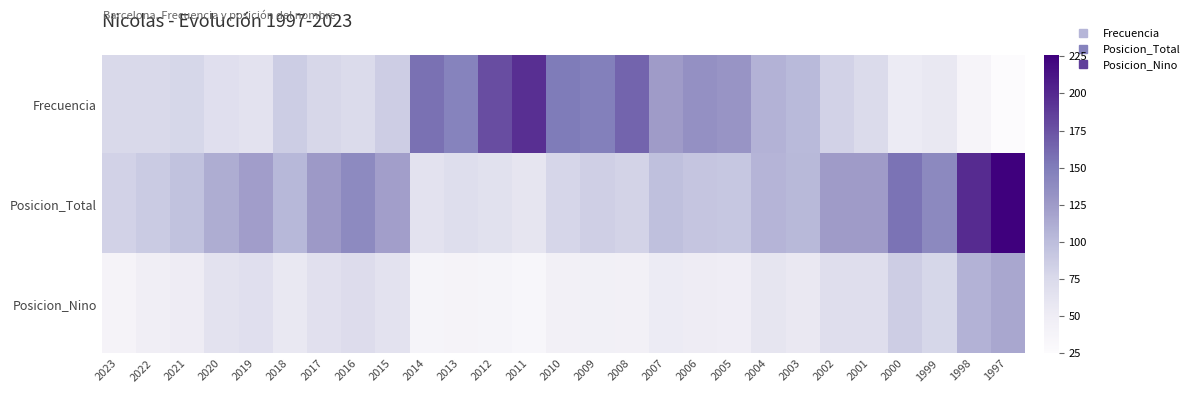

Which has a higher value, 2011 or 2002?

2011